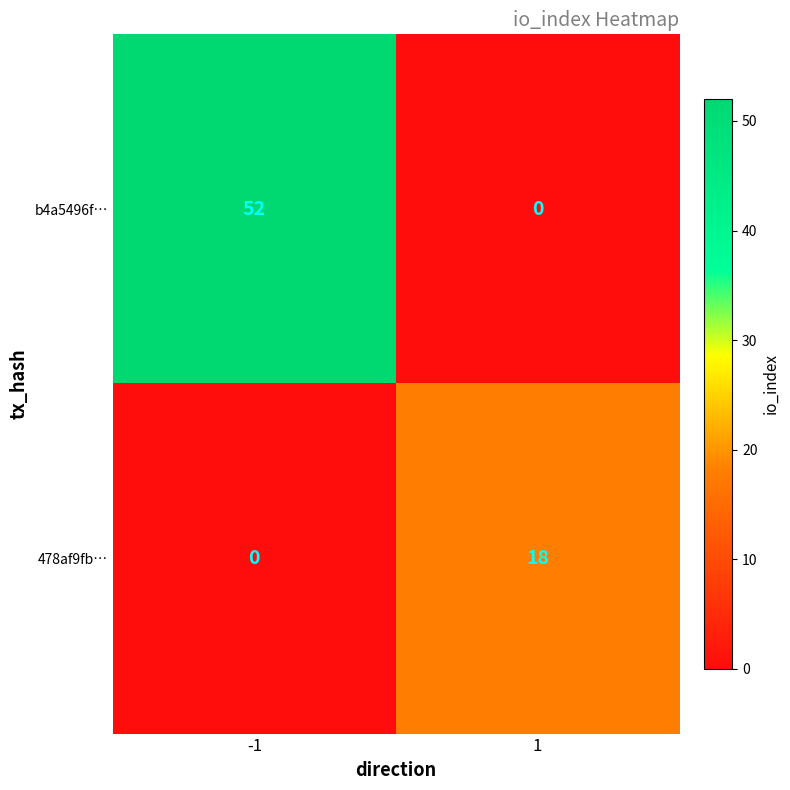

List the series in order of their peak value, highest first.

b4a5496f…, 478af9fb…